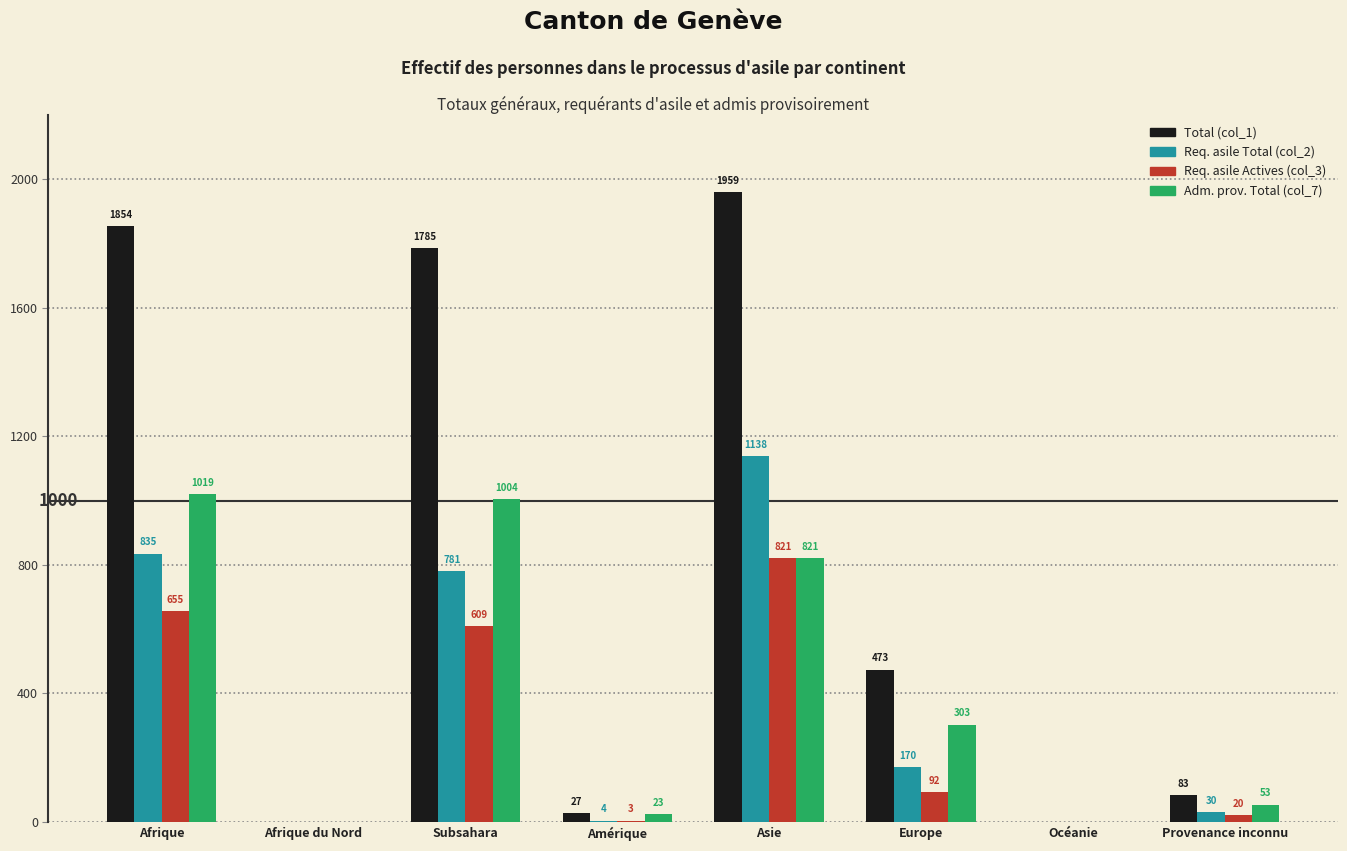

Which series changed the most between Afrique du Nord and Asie?

Total (col_1)